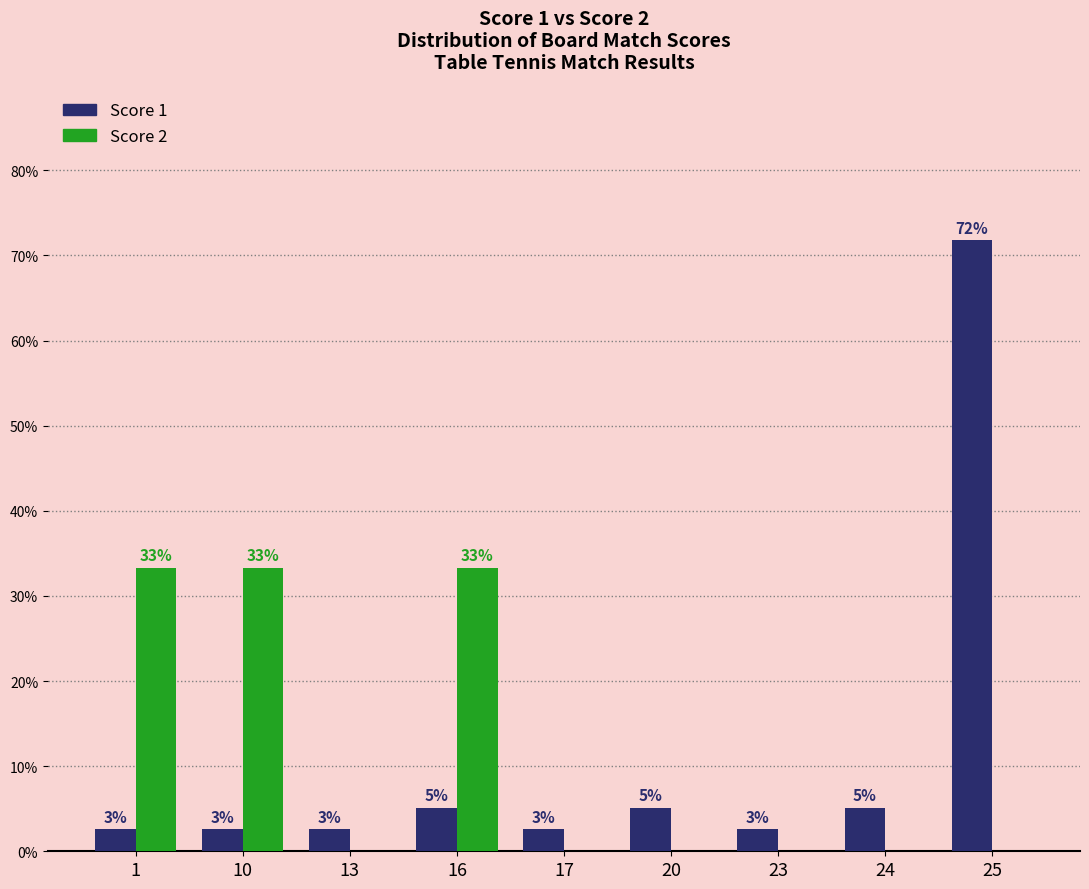

What are all the series names shown in the legend?

Score 1, Score 2